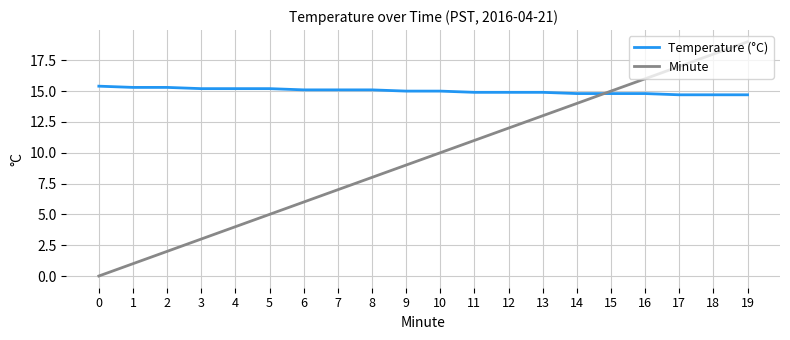

What is the highest value of the Minute series?

19.0